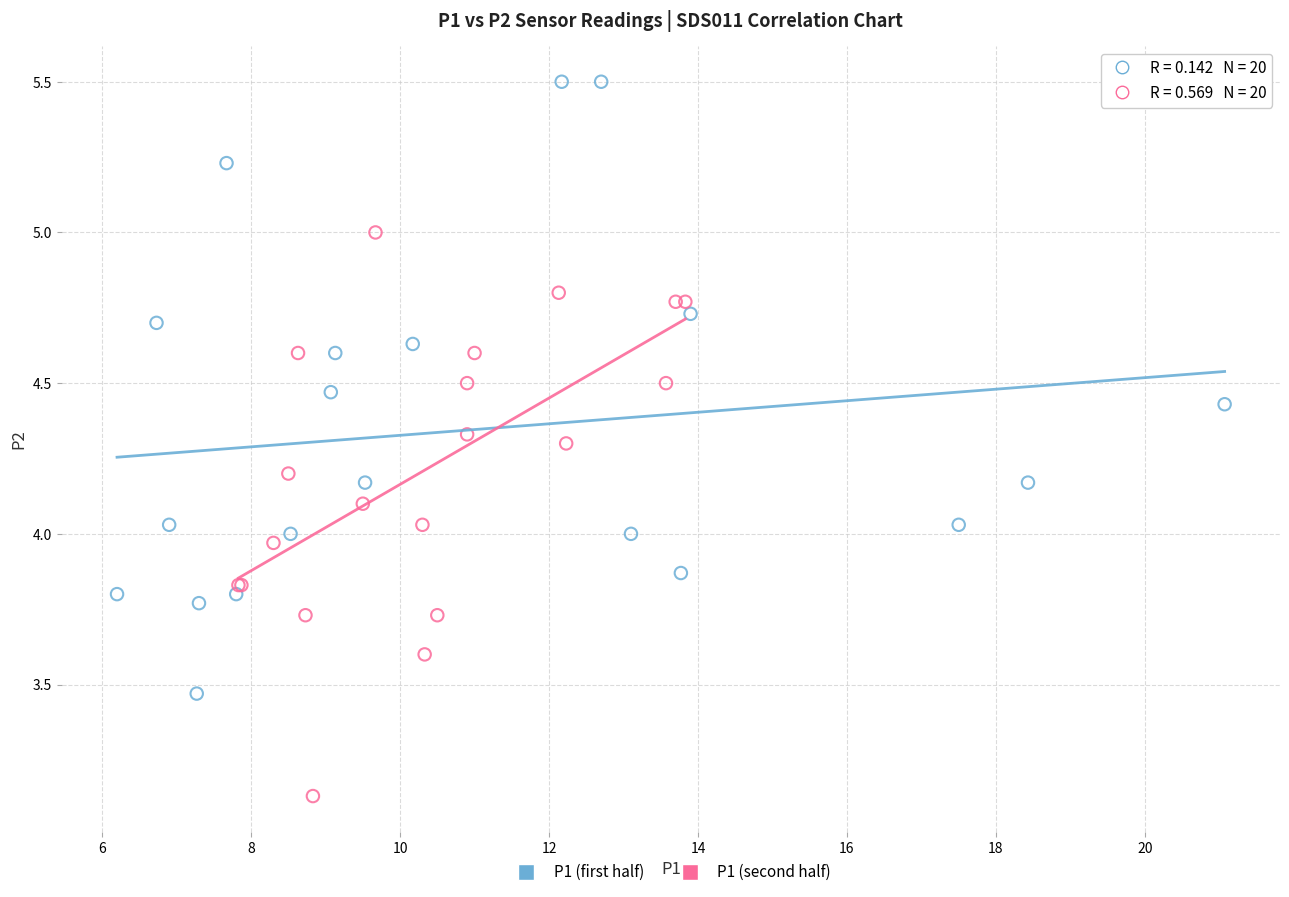

Which series contains the highest Y value?

P1 (first half)